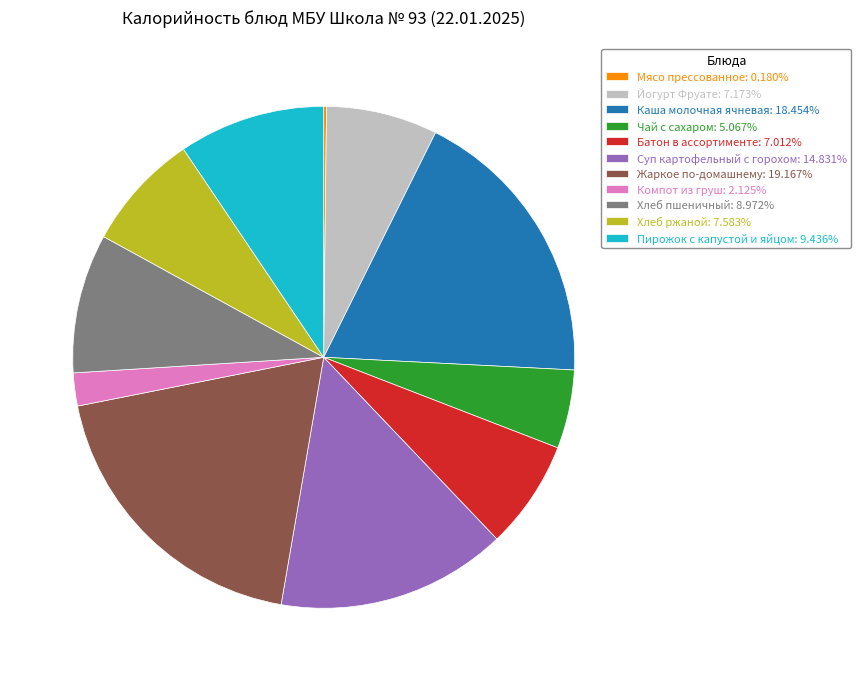

Do Каша молочная ячневая: 18.454% and Чай с сахаром: 5.067% together represent more than half of the pie?

No